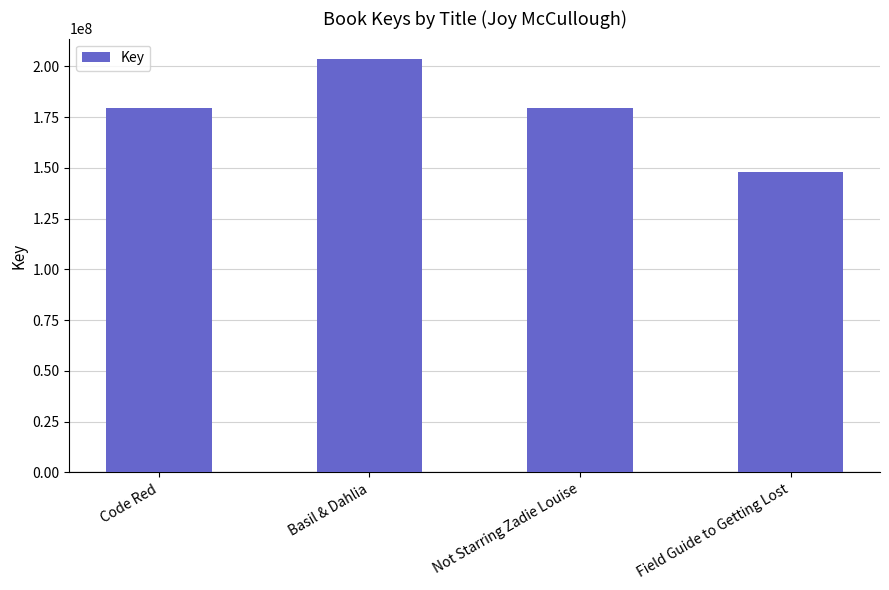

What is the ratio of the value at Not Starring Zadie Louise to the value at Field Guide to Getting Lost?

1.2